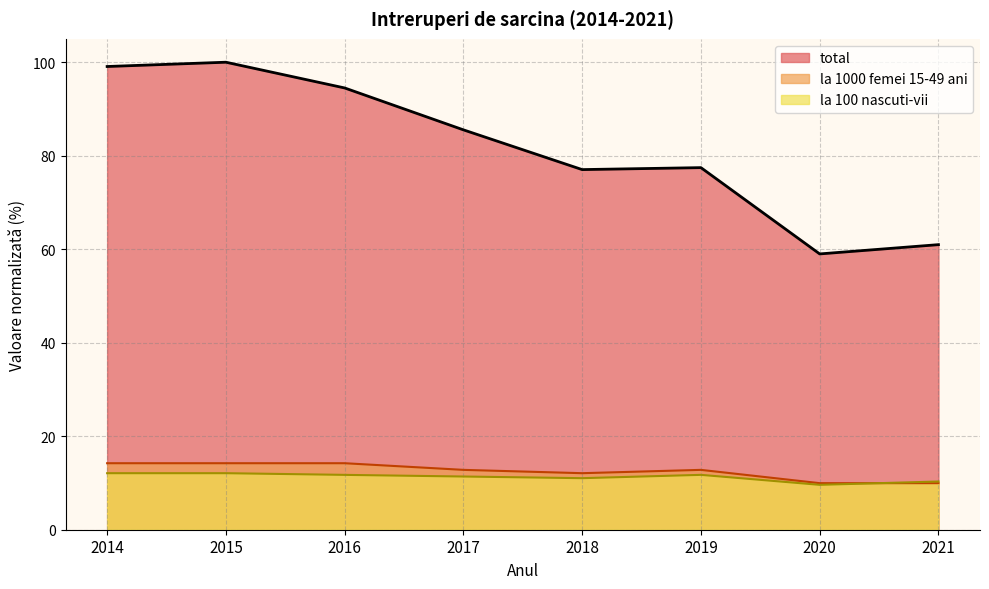

At which category is the sum across all series the highest?

2015